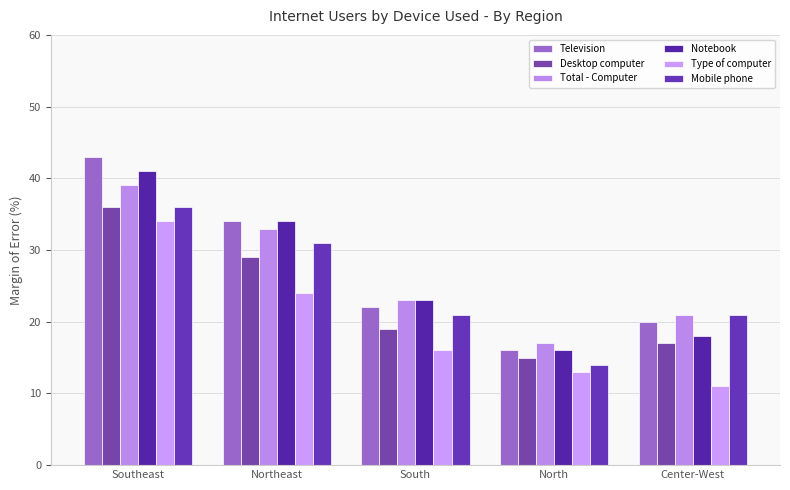

How many groups of bars are there?

5